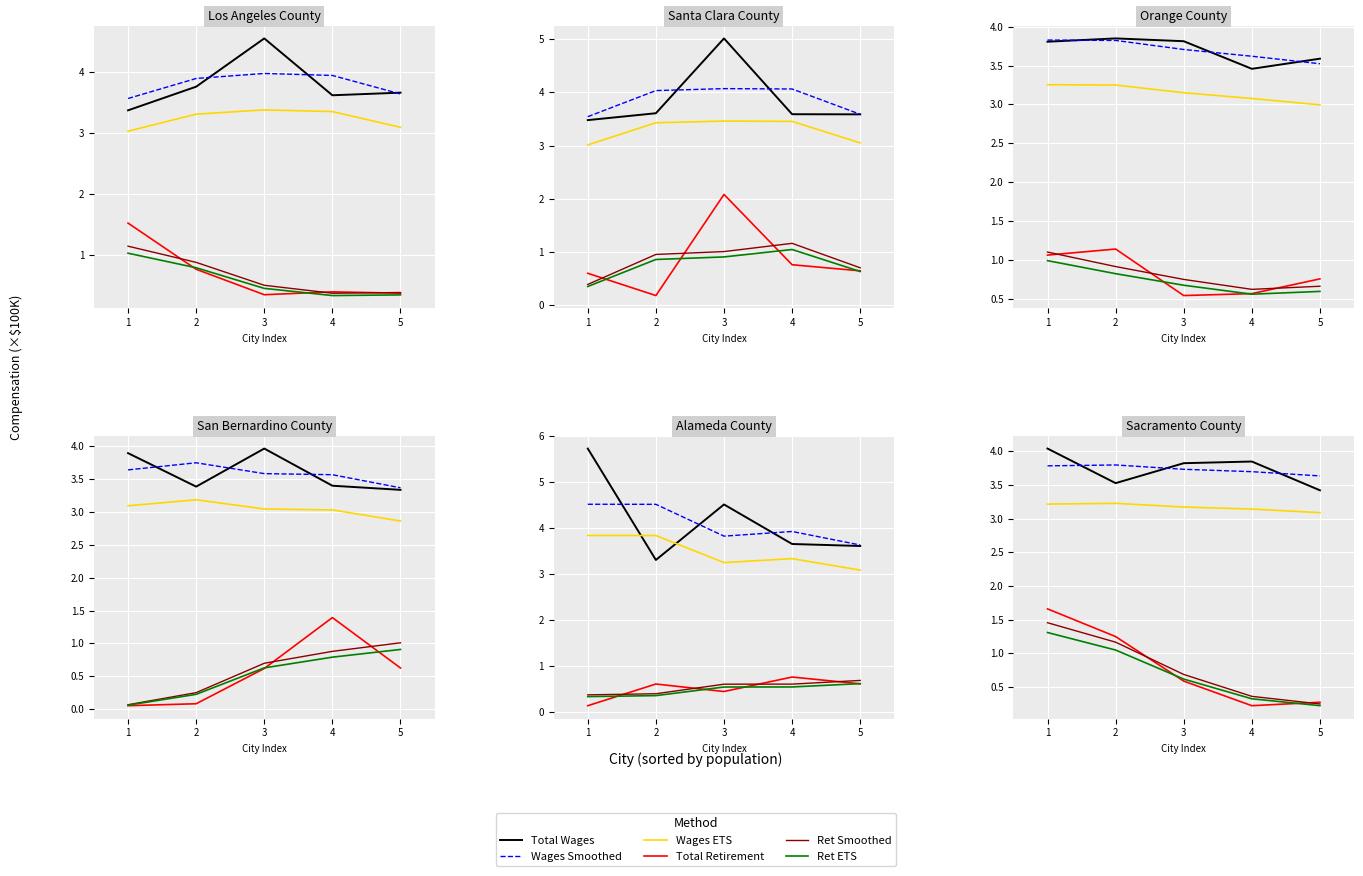

True or false: Ret Smoothed and Wages Smoothed cross at least once.

False